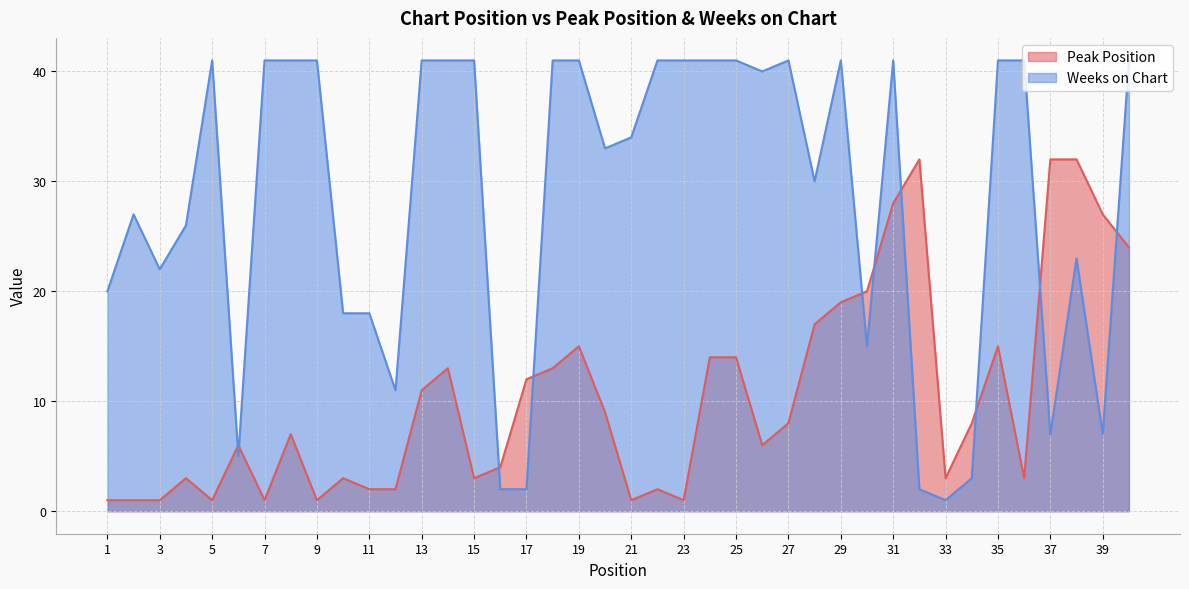

What is the sum of the Weeks on Chart values at 6 and 32?

7